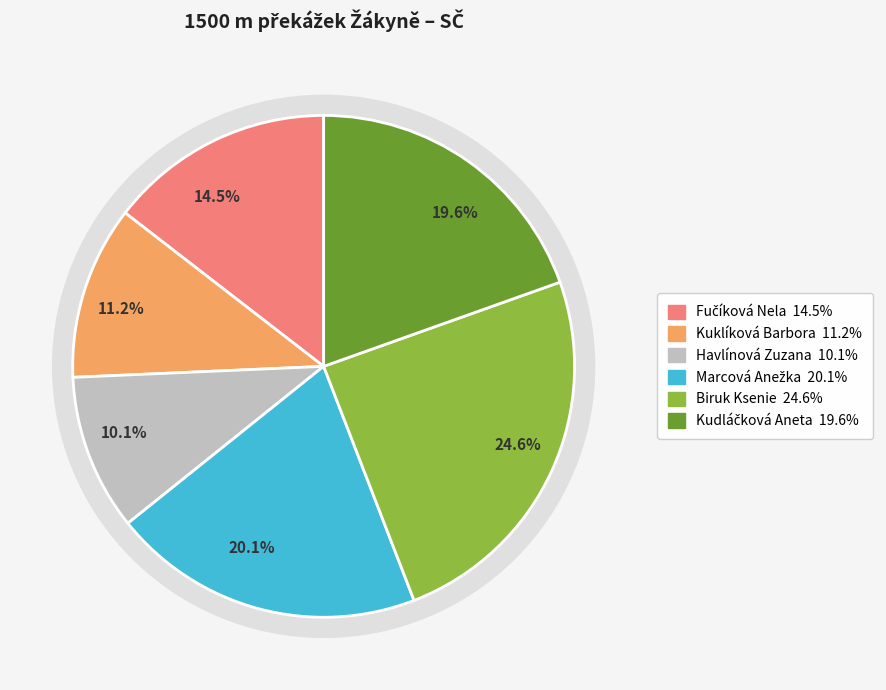

Is there a majority slice in this chart?

No